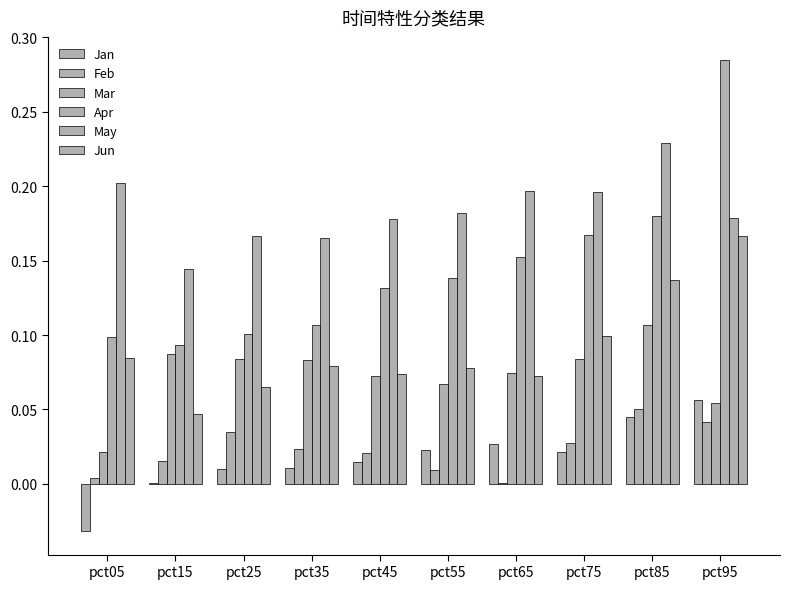

Reading left to right, what are all the values shown in this chart?

Jan: -0.0	0.0	0.0	0.0	0.0	0.0	0.0	0.0	0.0	0.1
Feb: 0.0	0.0	0.0	0.0	0.0	0.0	0.0	0.0	0.1	0.0
Mar: 0.0	0.1	0.1	0.1	0.1	0.1	0.1	0.1	0.1	0.1
Apr: 0.1	0.1	0.1	0.1	0.1	0.1	0.2	0.2	0.2	0.3
May: 0.2	0.1	0.2	0.2	0.2	0.2	0.2	0.2	0.2	0.2
Jun: 0.1	0.0	0.1	0.1	0.1	0.1	0.1	0.1	0.1	0.2